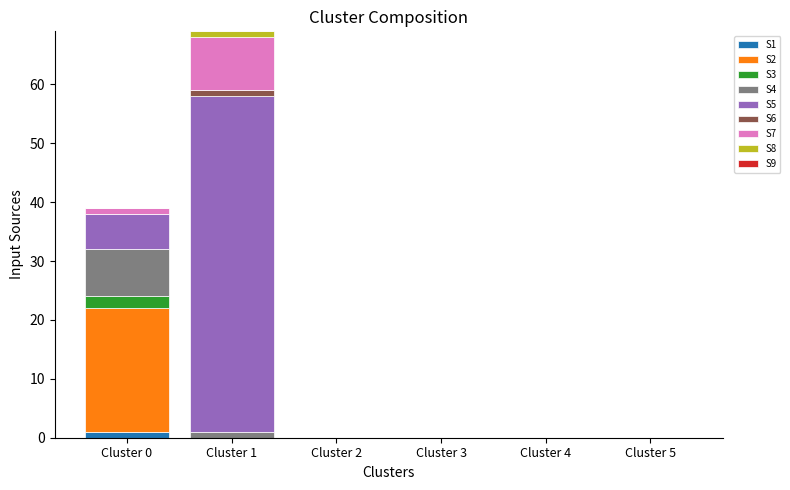

At which category is the sum across all series the highest?

Cluster 1